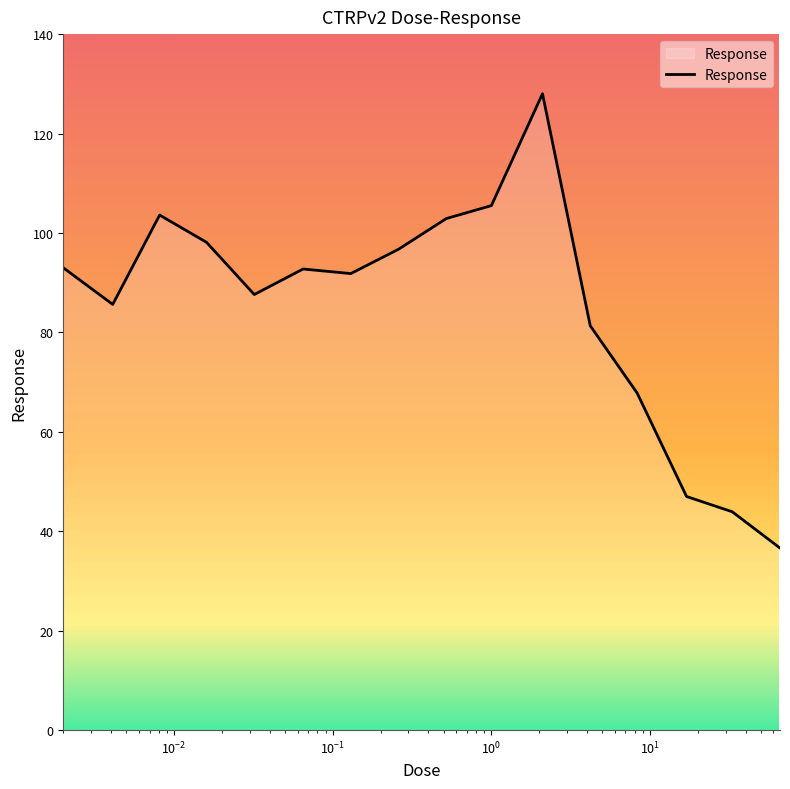

What is the difference between the maximum and minimum values?

91.4